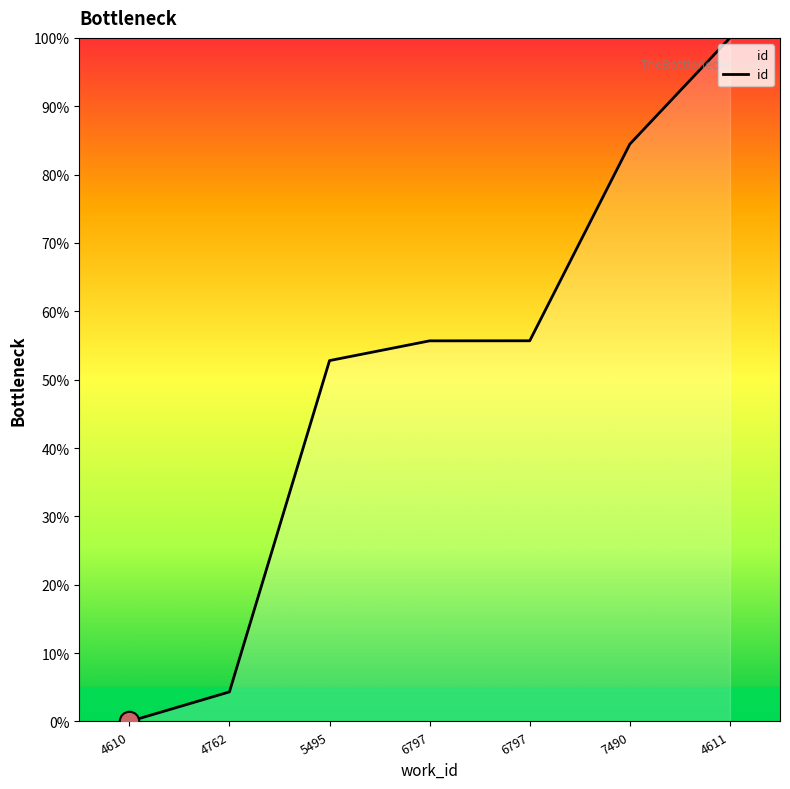

Is it true that the value at 6797 is 17.3?

False